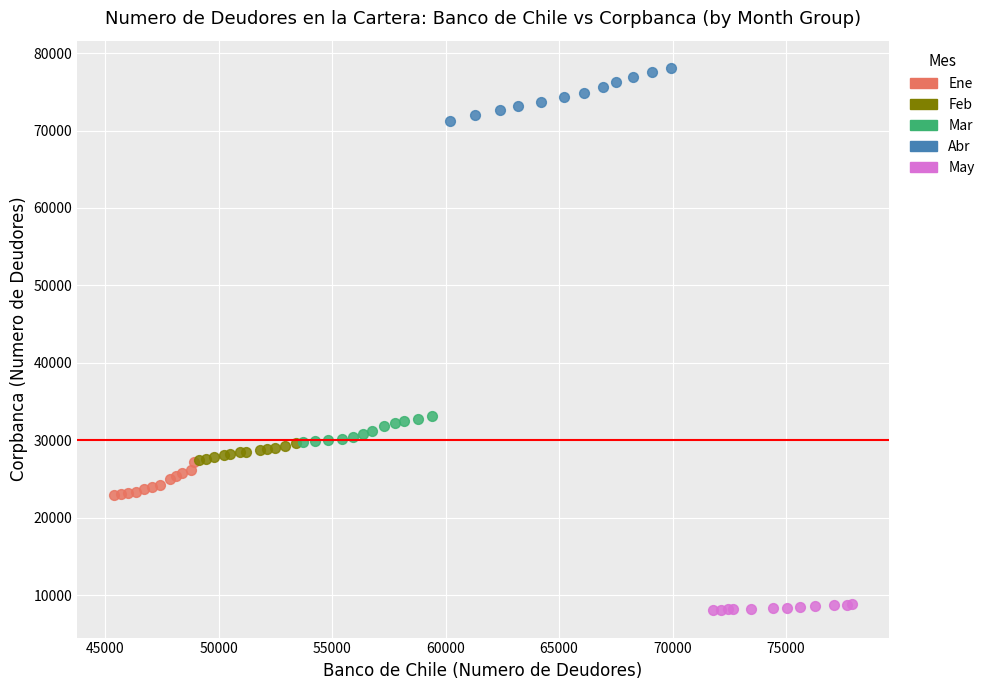

Which series reaches the minimum Y coordinate?

May